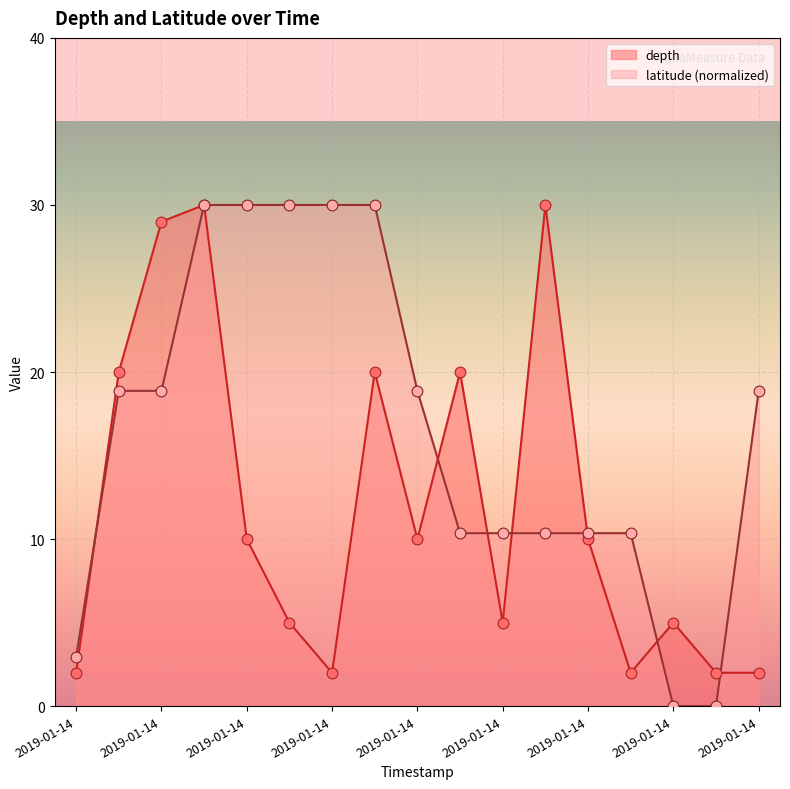

At how many categories does at least one series exceed 18?

11